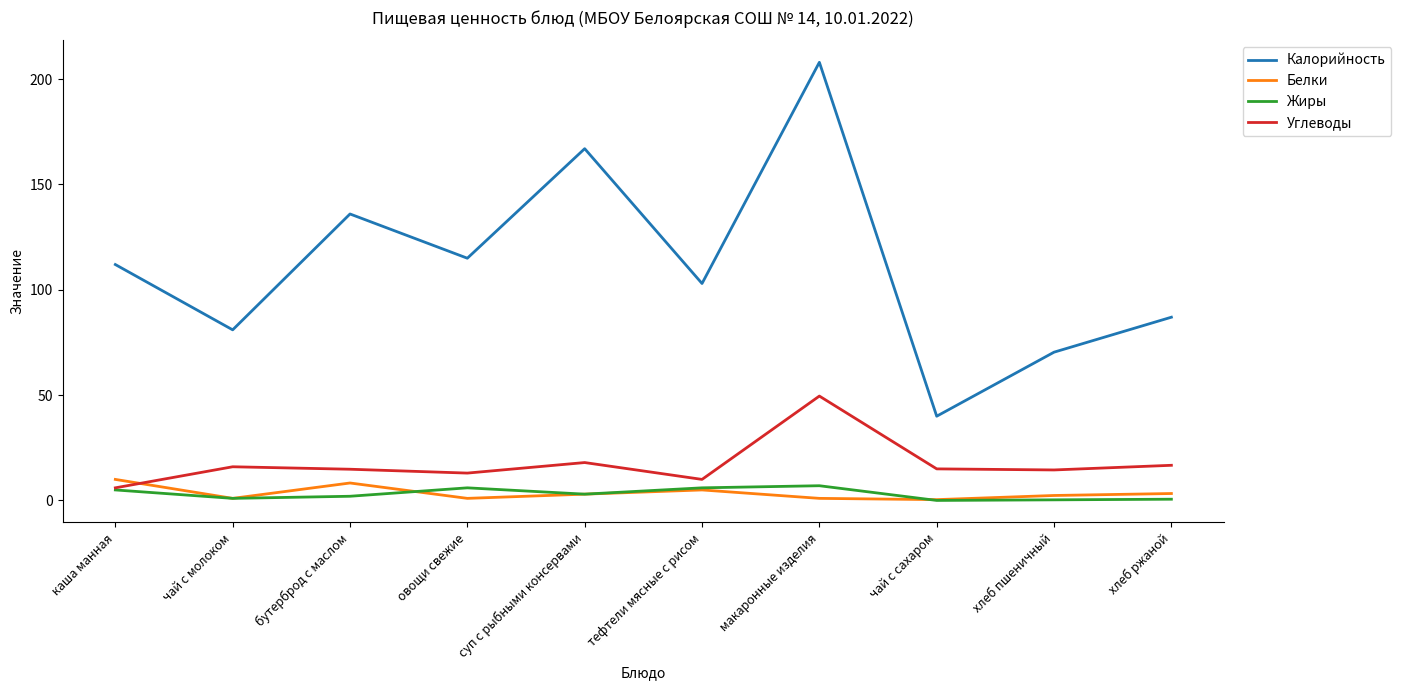

Is it true that Калорийность equals 46.5 at хлеб пшеничный?

False